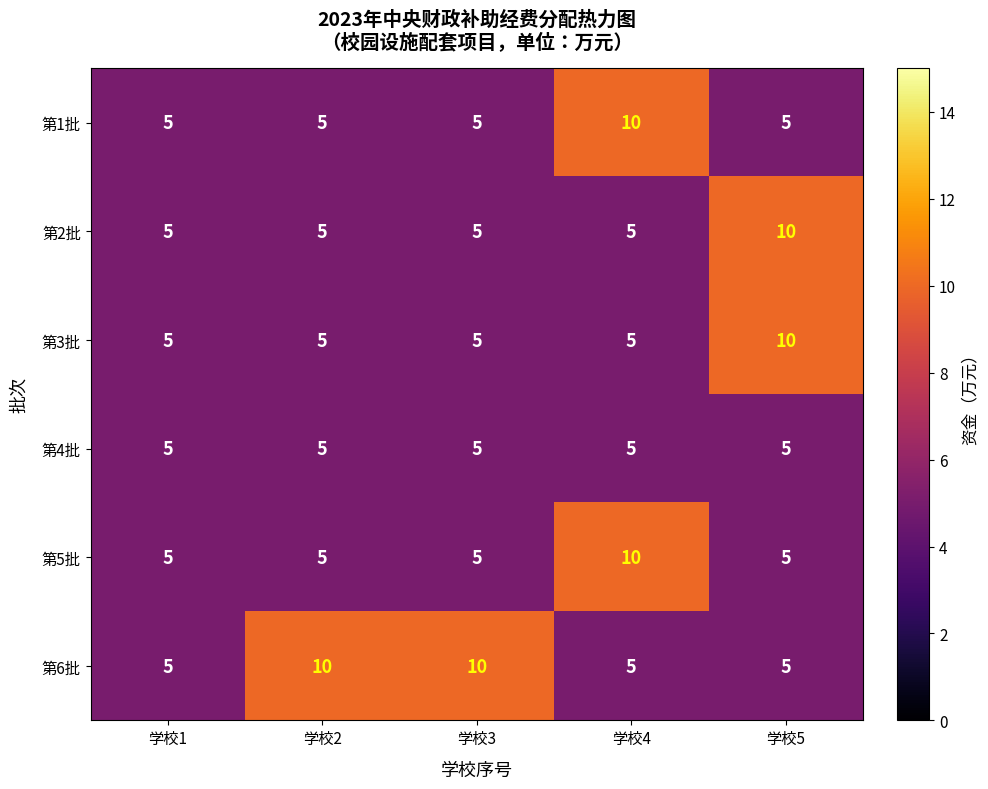

What is the minimum value for 第6批?

5